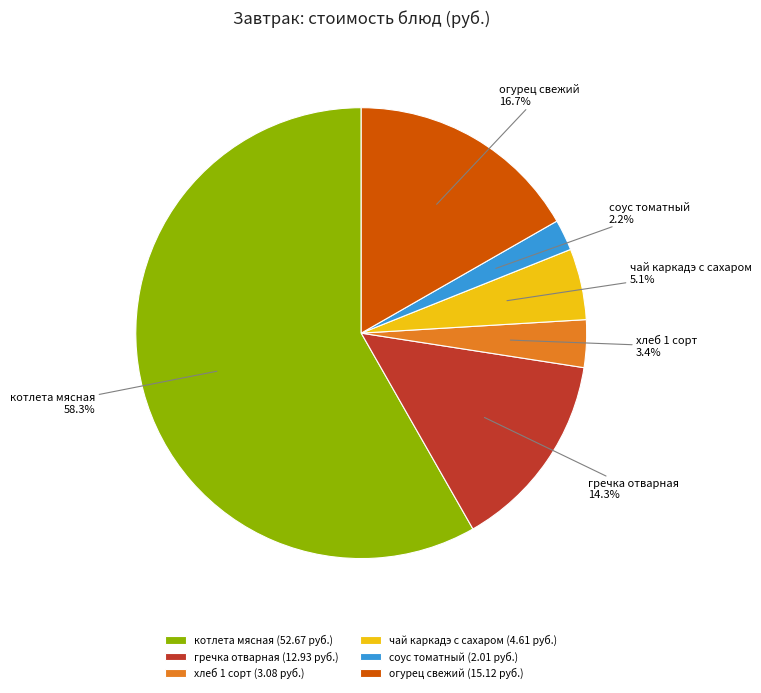

To the nearest percent, what percentage of the pie is гречка отварная?

14%